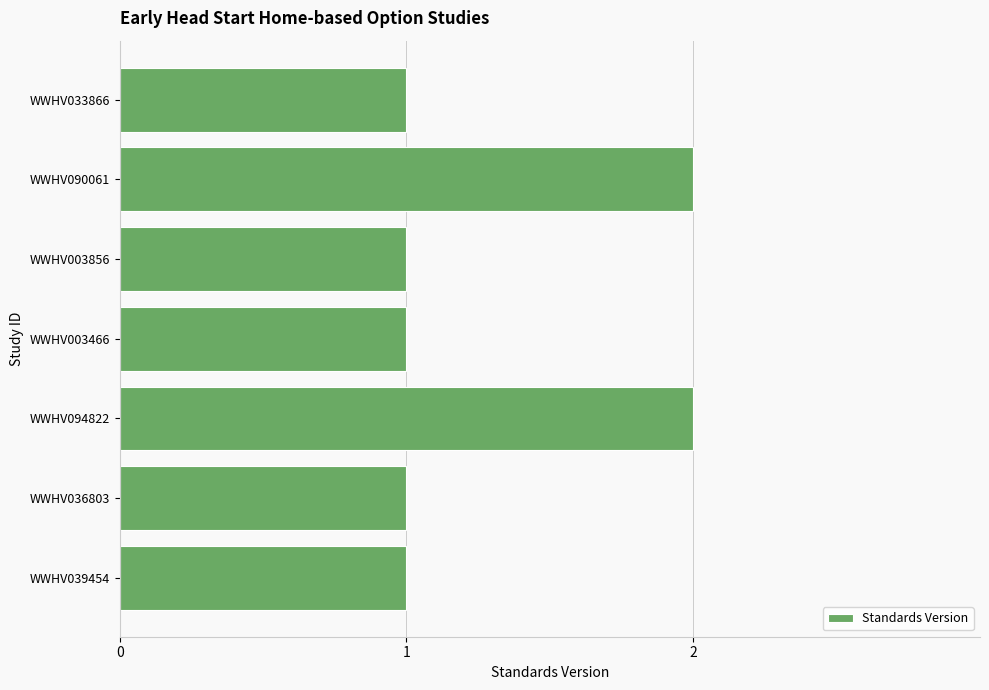

Which has a higher value, WWHV003466 or WWHV094822?

WWHV094822